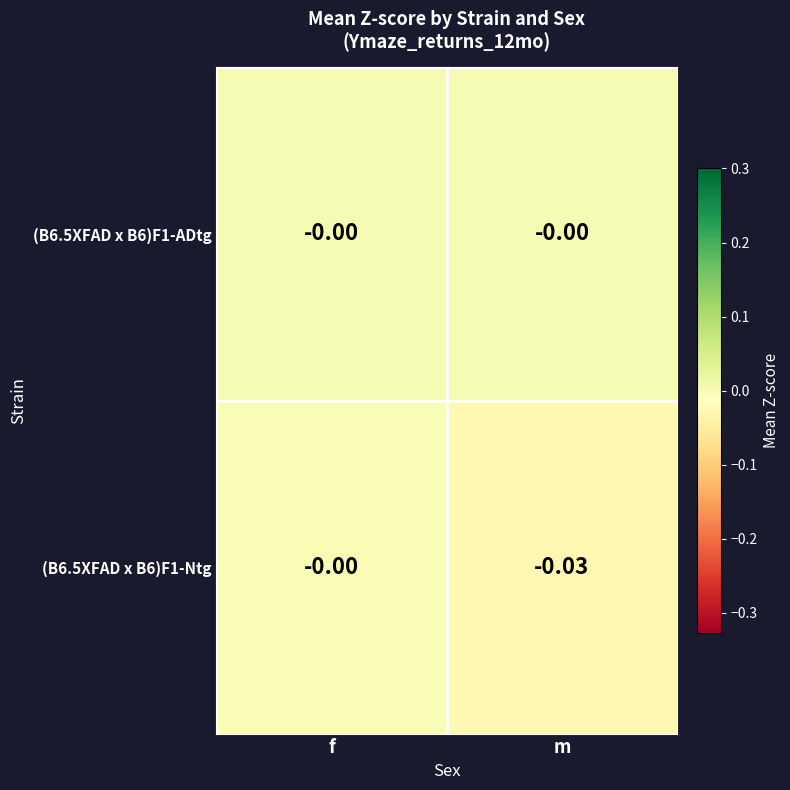

Where is (B6.5XFAD x B6)F1-Ntg nearest to the value 0?

f